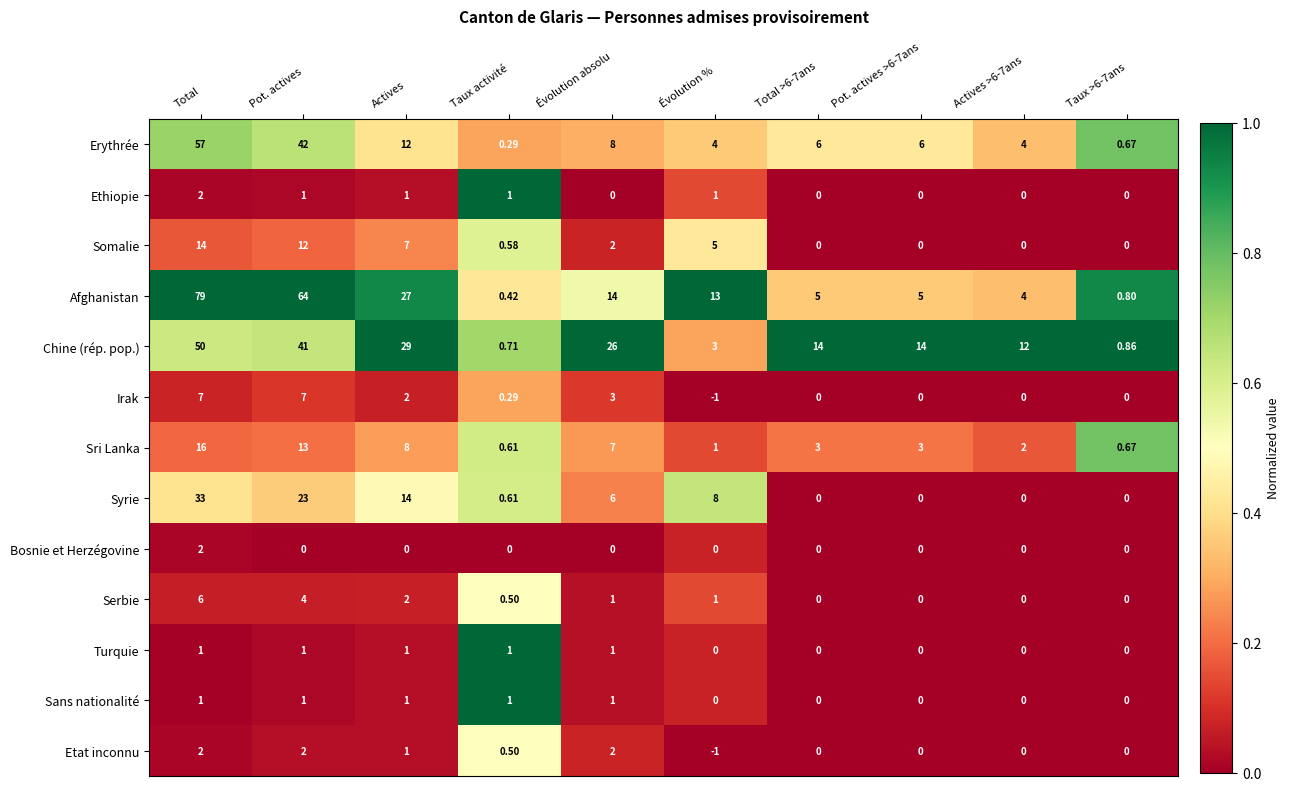

Is the value of Erythrée at Total greater than the value of Irak at Total >6-7ans?

Yes